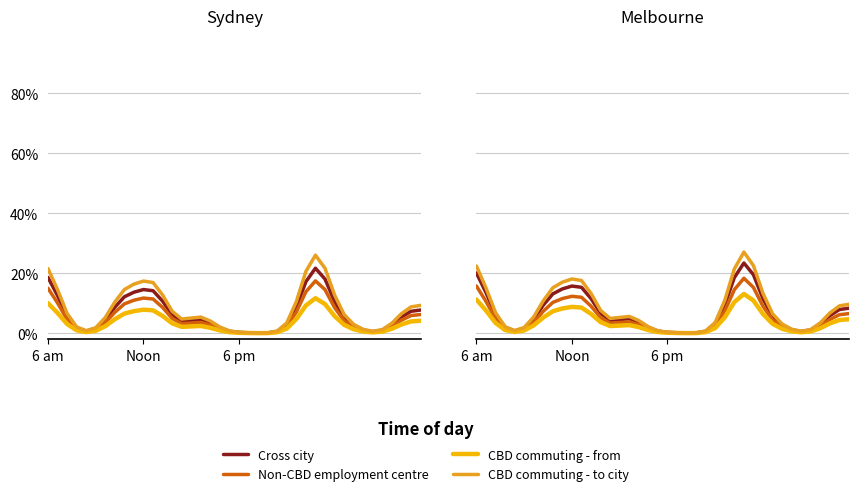

Rank the series at 6 am from lowest to highest value.

CBD commuting - from, Non-CBD employment centre, Cross city, CBD commuting - to city